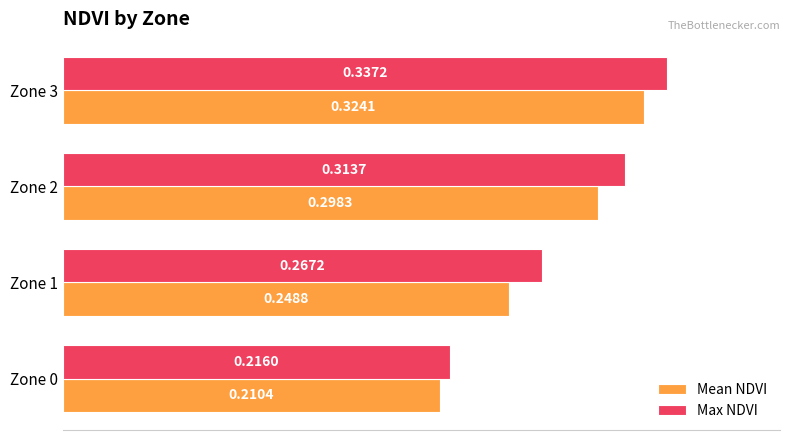

Which series has the largest total across all categories?

Max NDVI